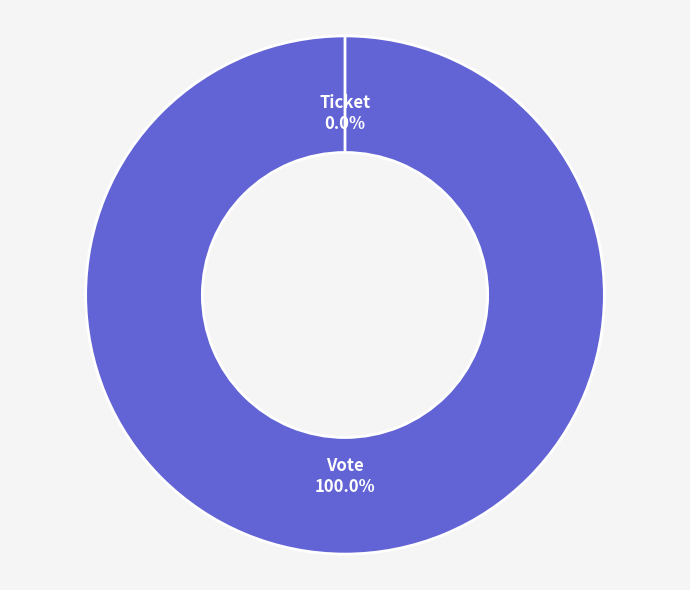

True or false: Ticket accounts for 1% of the total.

False